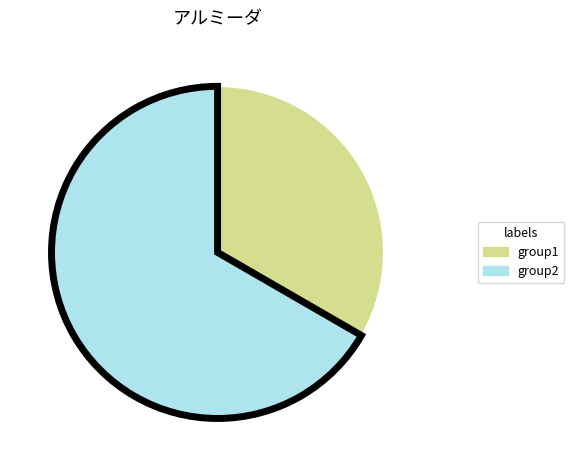

Is there any slice that represents more than half of the pie?

Yes